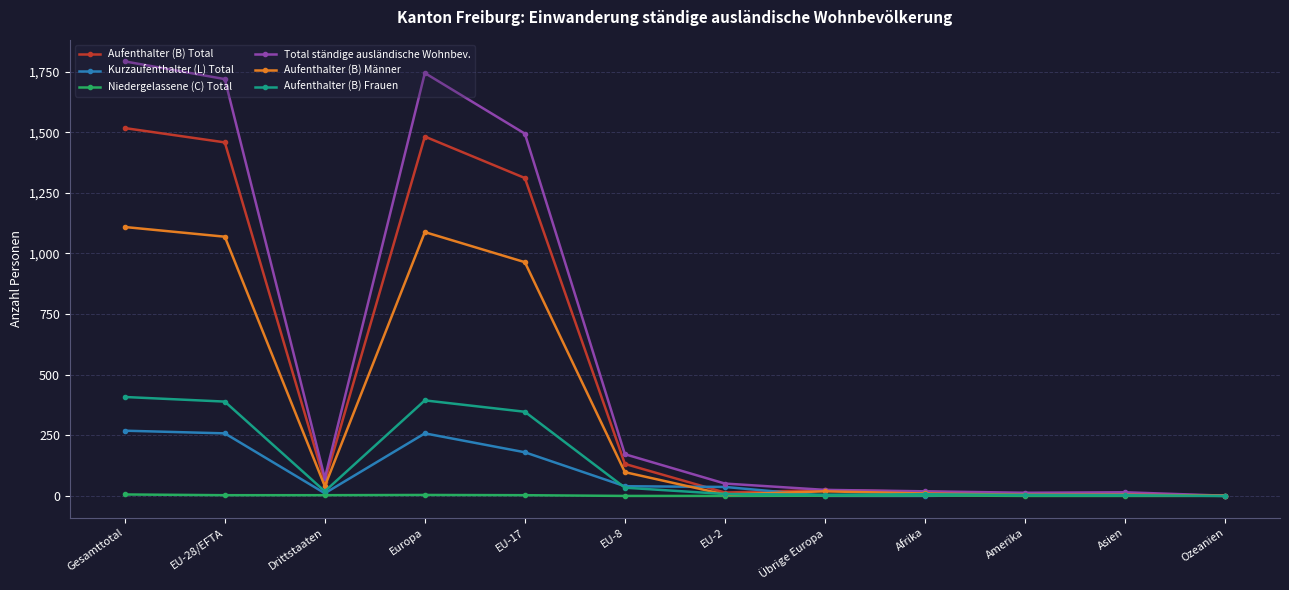

Which series has the largest total across all categories?

Total ständige ausländische Wohnbev.